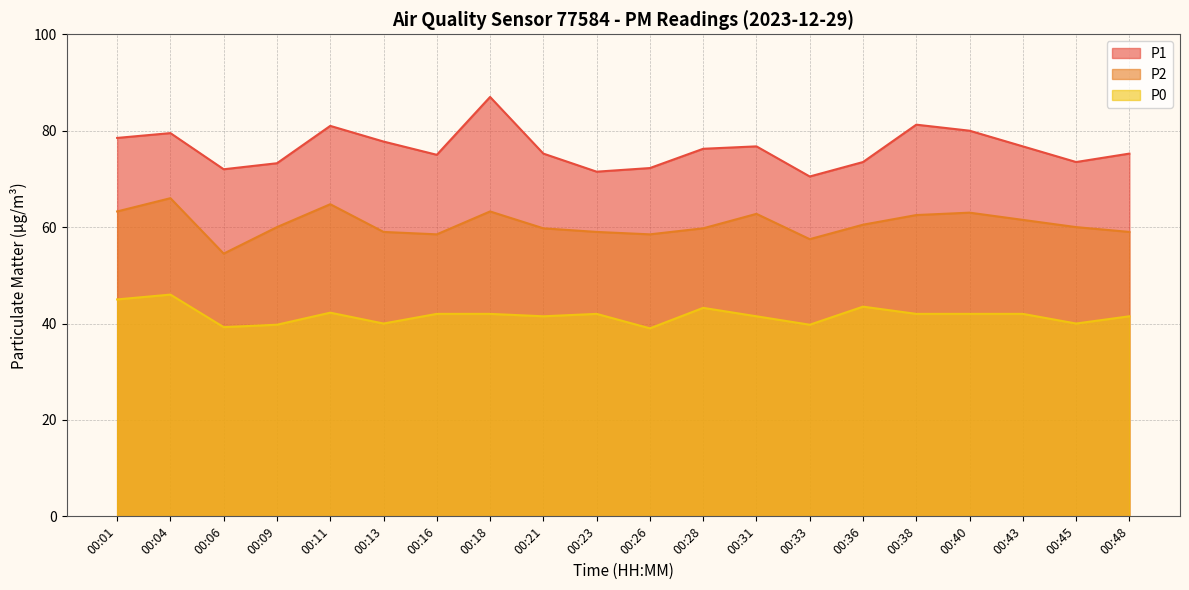

True or false: P0 and P1 intersect in this chart.

False